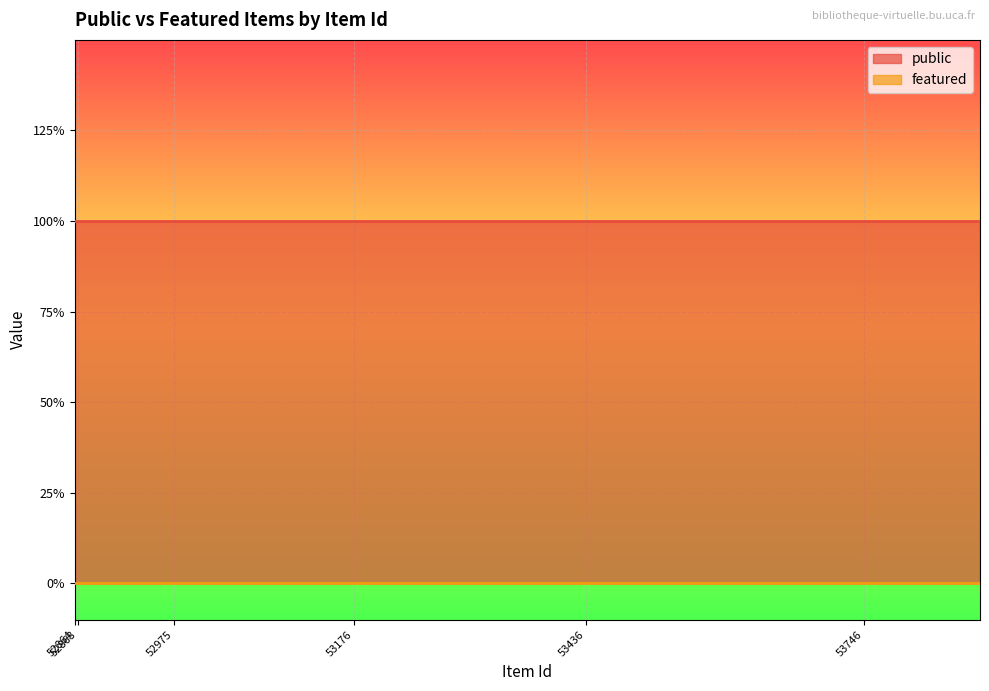

Which category has the highest value in the featured series?

52864